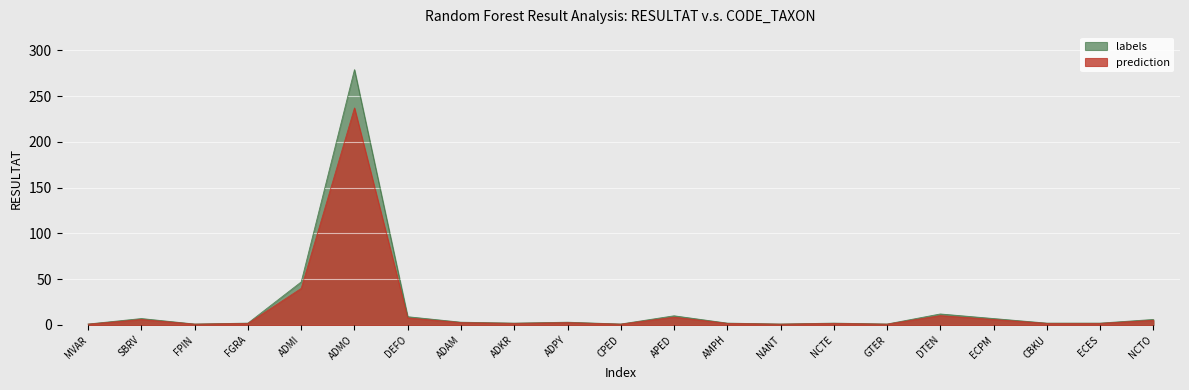

Between ADKR and AMPH, which is larger?

ADKR